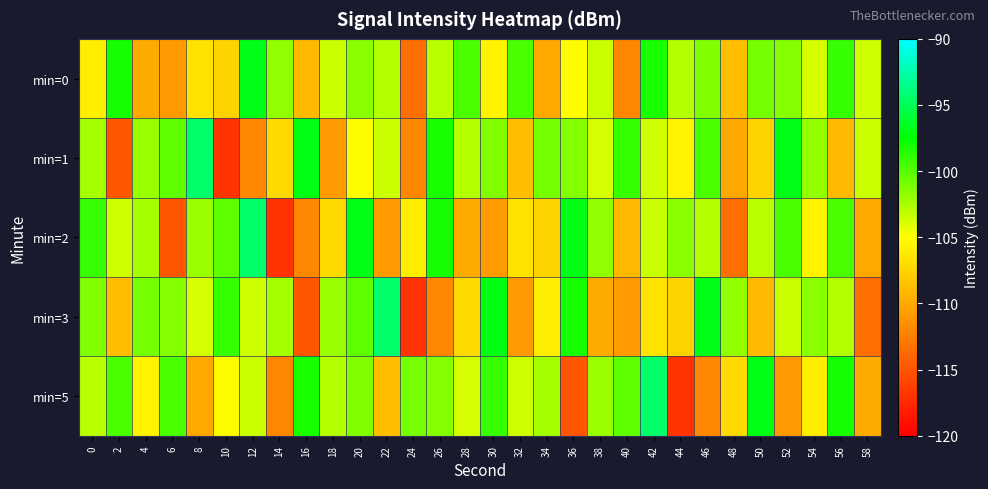

What is the total value across all series at 48?

-541.3